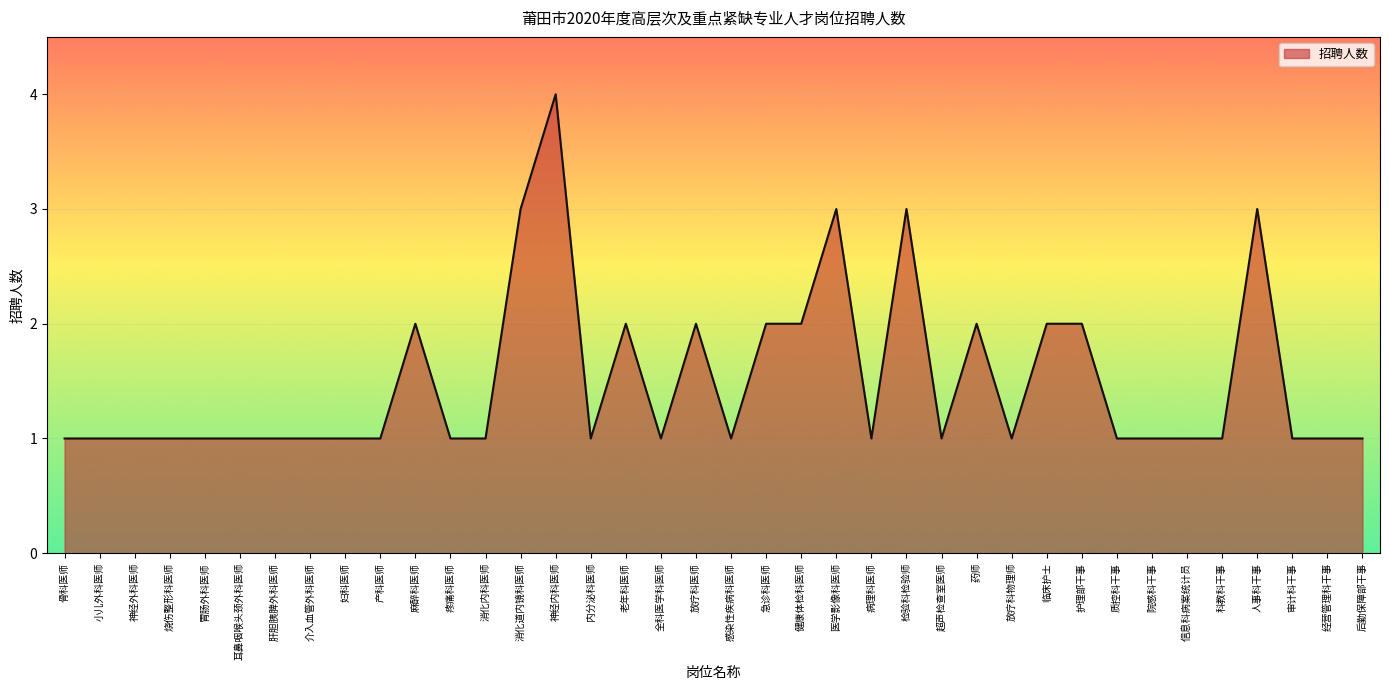

What is the difference between the maximum and second lowest values?

3